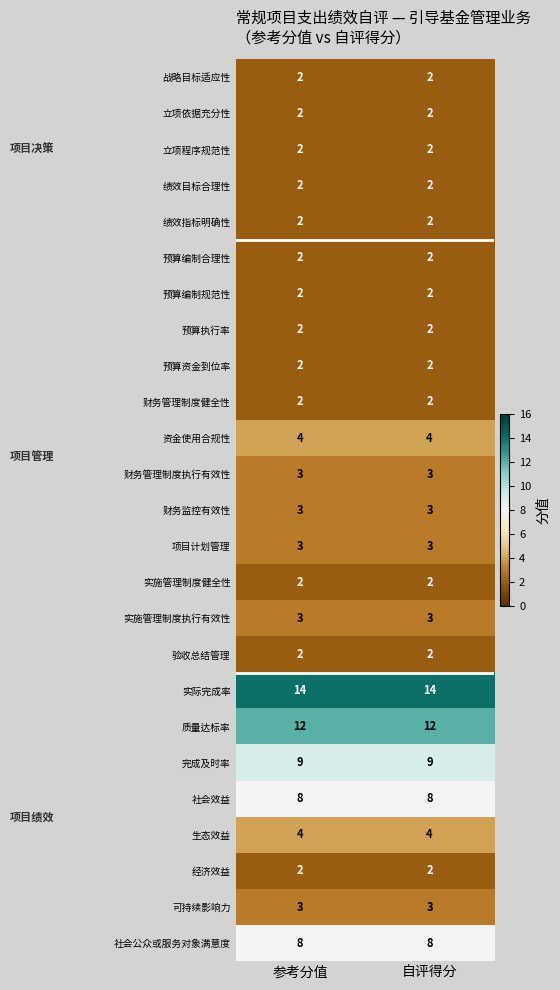

What is the minimum value shown in the chart?

2